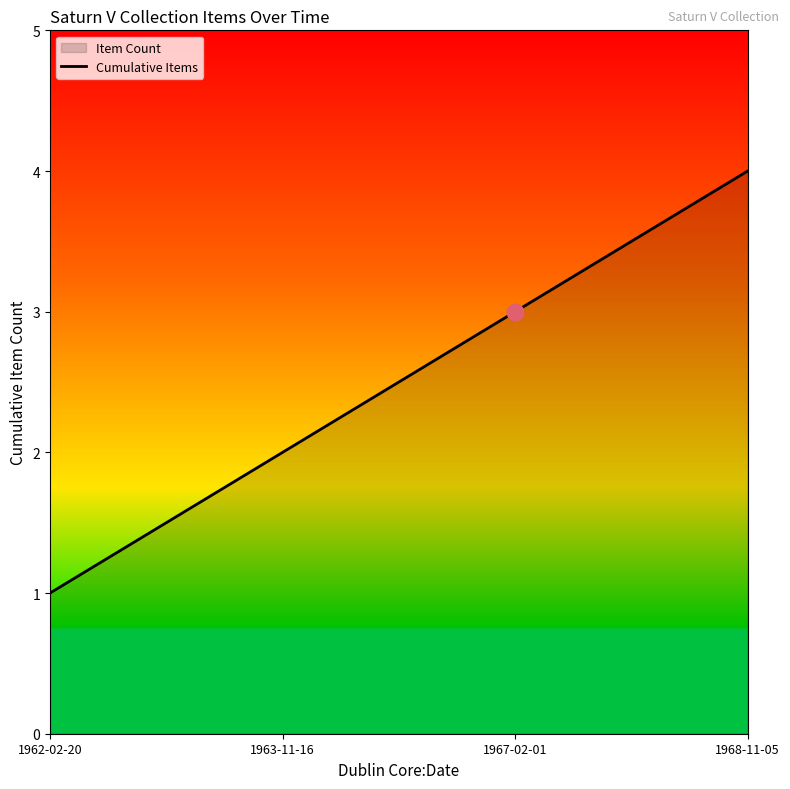

At which label does the data first exceed 3?

1968-11-05